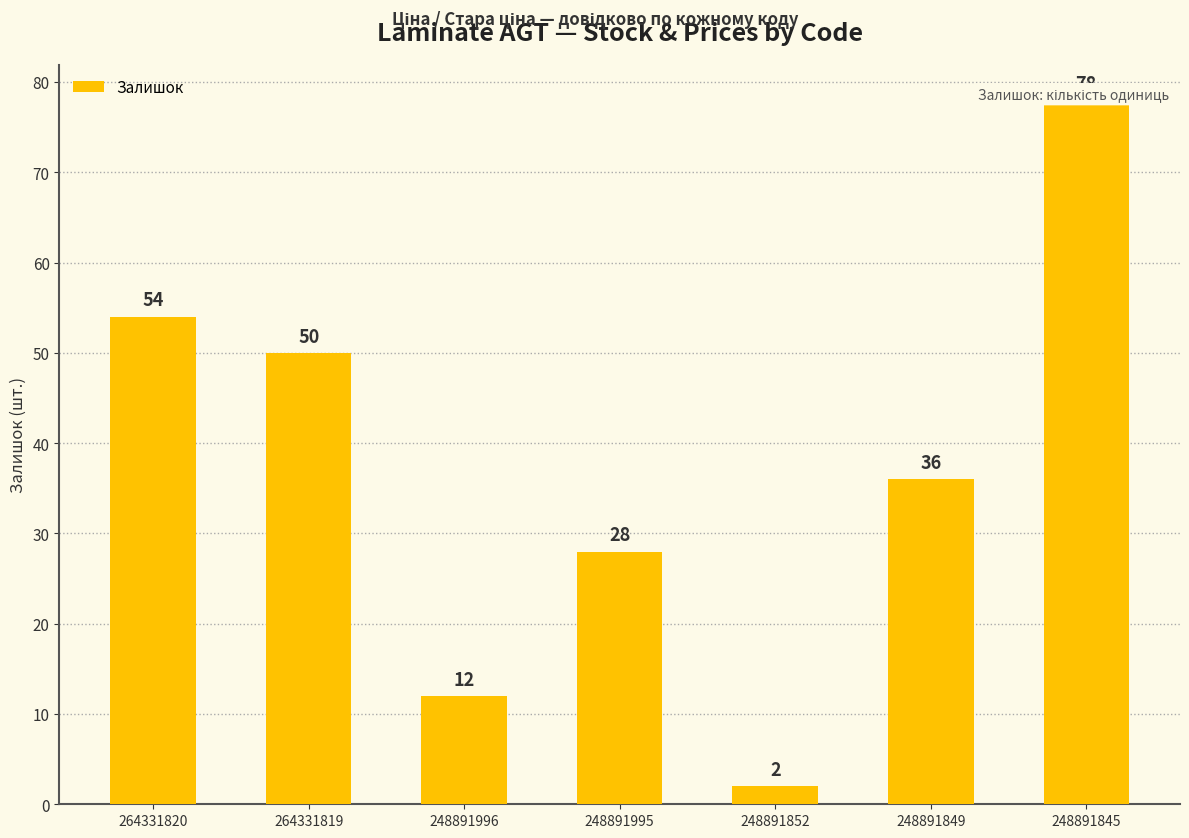

Rank the categories by value from highest to lowest.

248891845, 264331820, 264331819, 248891849, 248891995, 248891996, 248891852